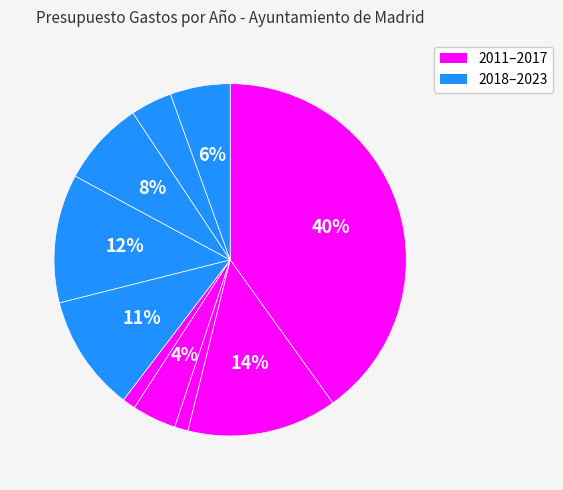

How many segments does this pie chart have?

10